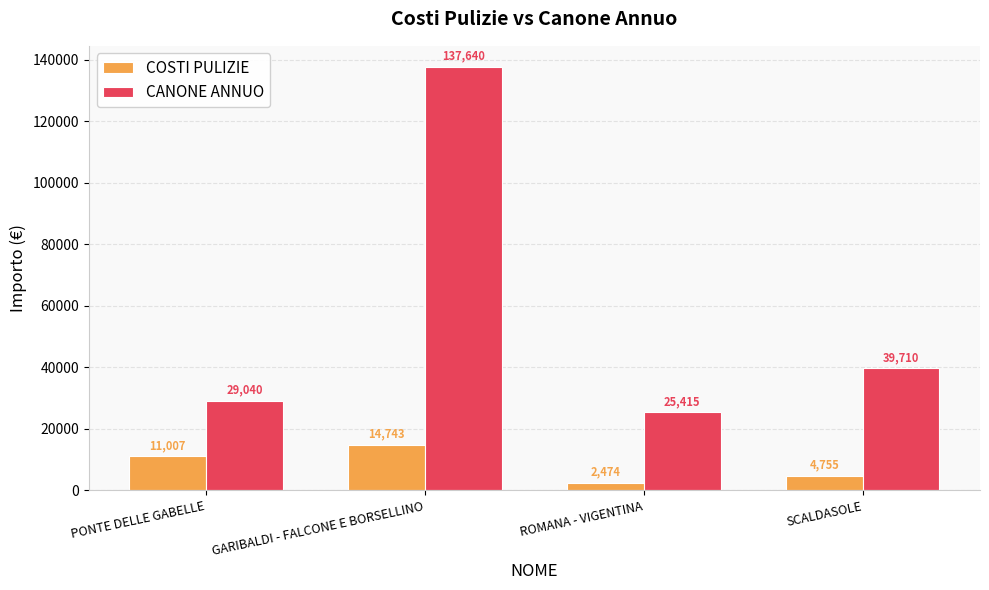

At how many categories does at least one series exceed 59980?

1